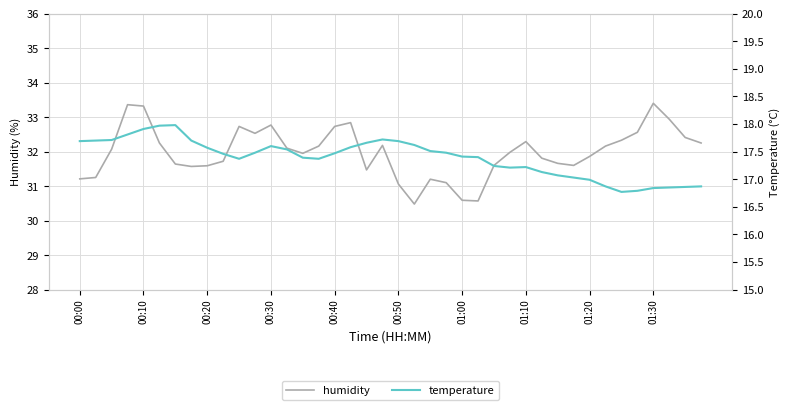

True or false: temperature and humidity intersect in this chart.

False